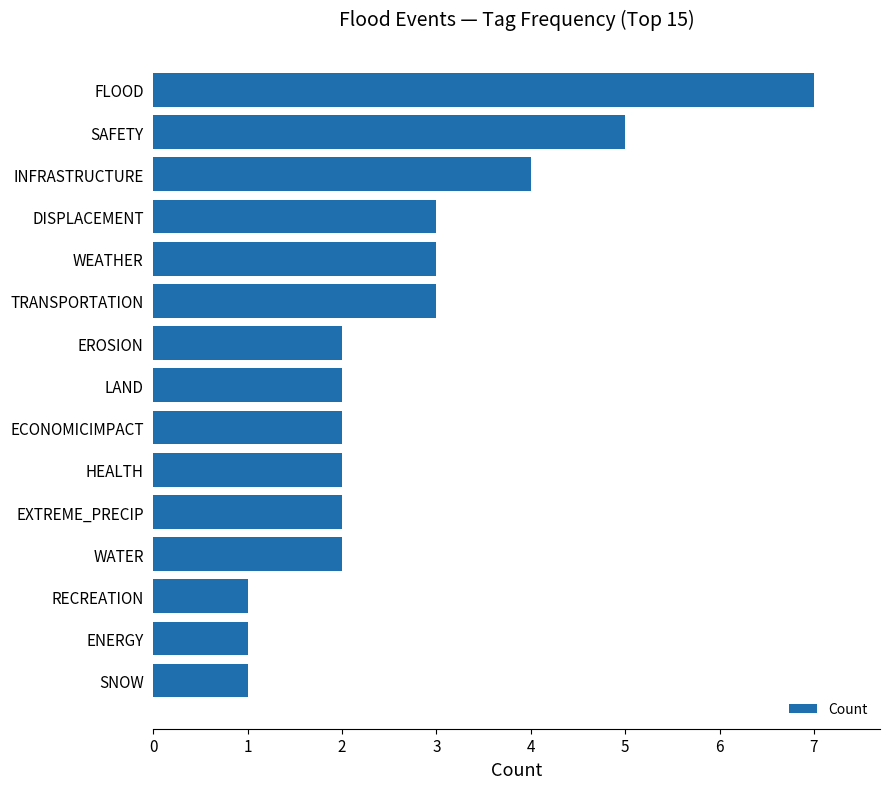

Reading bottom to top, transcribe all the data shown in this chart.

SNOW=1	ENERGY=1	RECREATION=1	WATER=2	EXTREME_PRECIP=2	HEALTH=2	ECONOMICIMPACT=2	LAND=2	EROSION=2	TRANSPORTATION=3	WEATHER=3	DISPLACEMENT=3	INFRASTRUCTURE=4	SAFETY=5	FLOOD=7